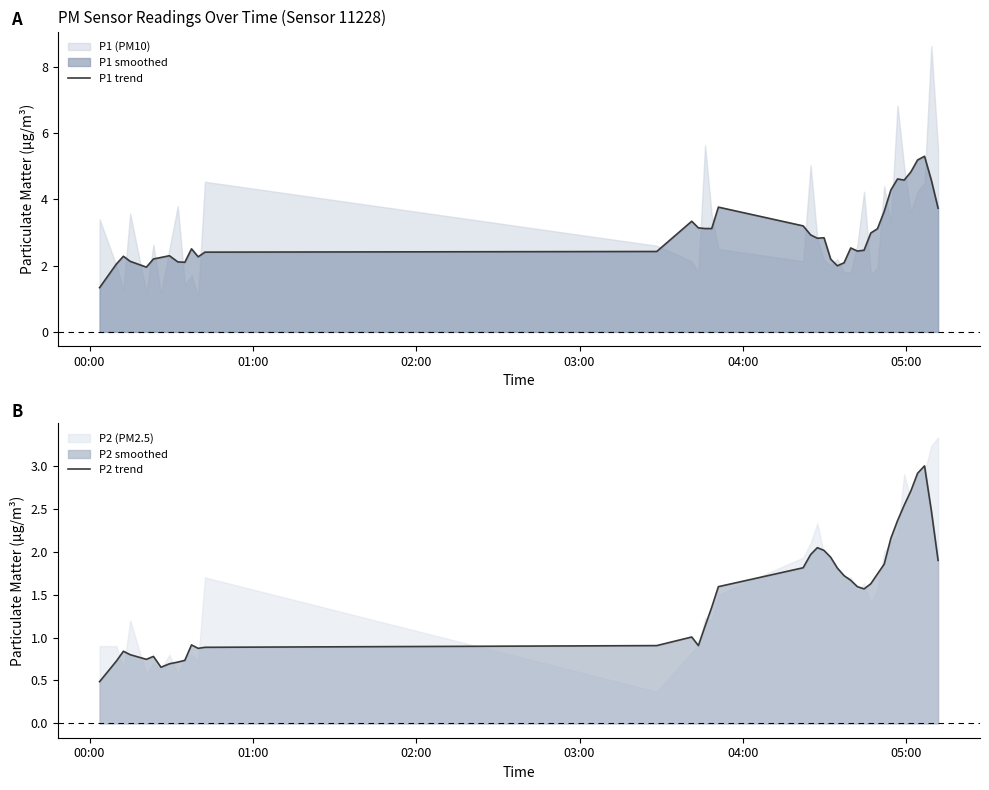

Which series has the widest spread of values?

P1 trend